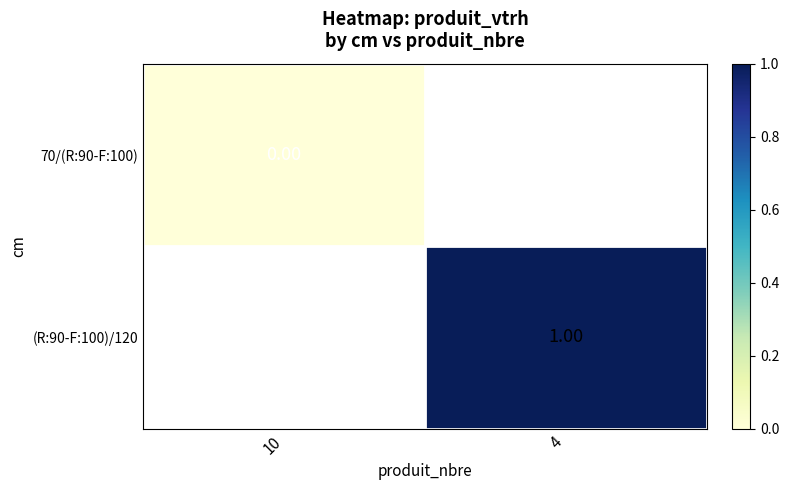

Which has a higher value, 10 or 4?

4